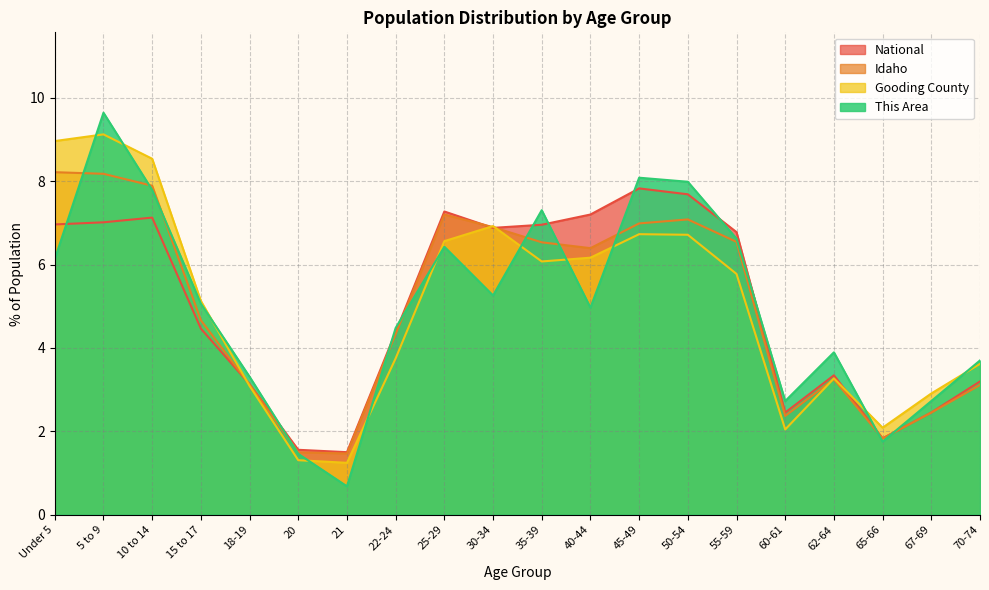

What is the lowest value of the Gooding County series?

1.2